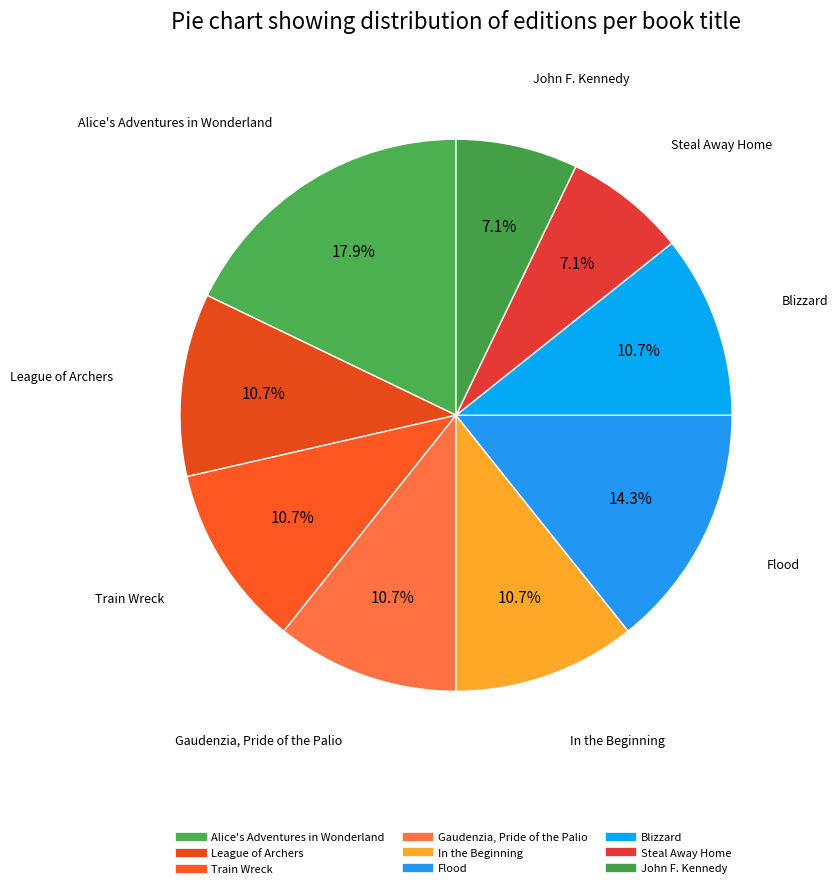

How many slices are in this pie chart?

9